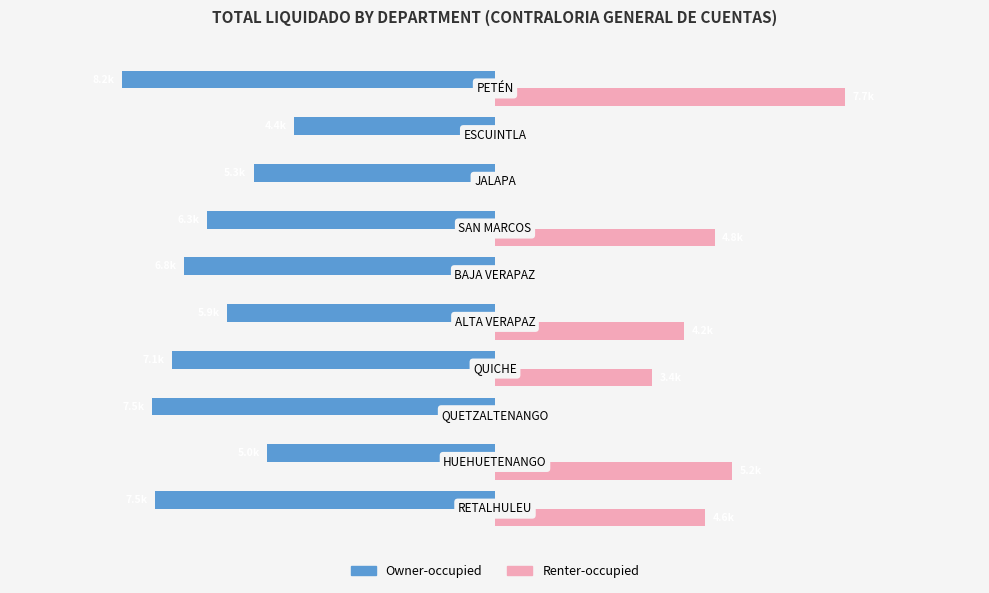

Which series has the largest total across all categories?

Renter-occupied